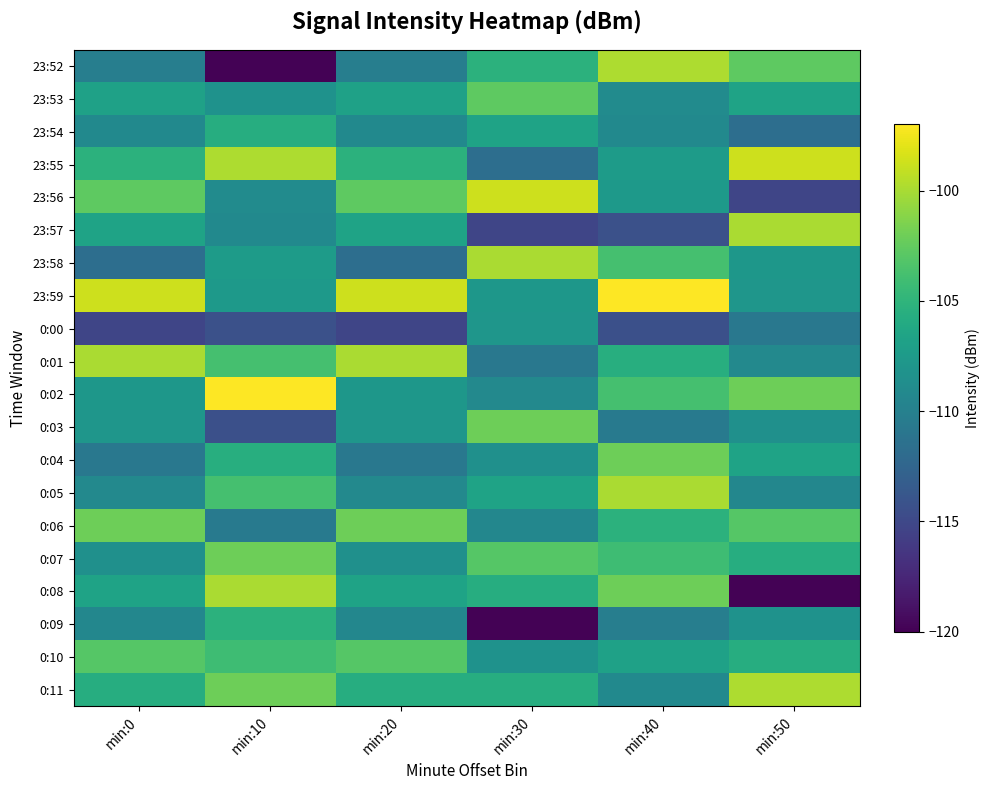

At min:30, list the series in order from smallest to largest.

0:09, 23:57, 23:55, 0:01, 0:06, 0:02, 0:04, 0:10, 0:00, 23:59, 0:05, 23:54, 0:11, 0:08, 23:52, 0:07, 23:53, 0:03, 23:58, 23:56